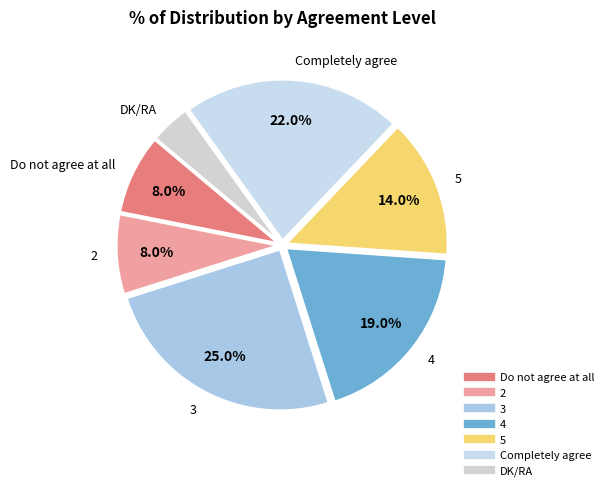

Is 2 the majority of the pie?

No